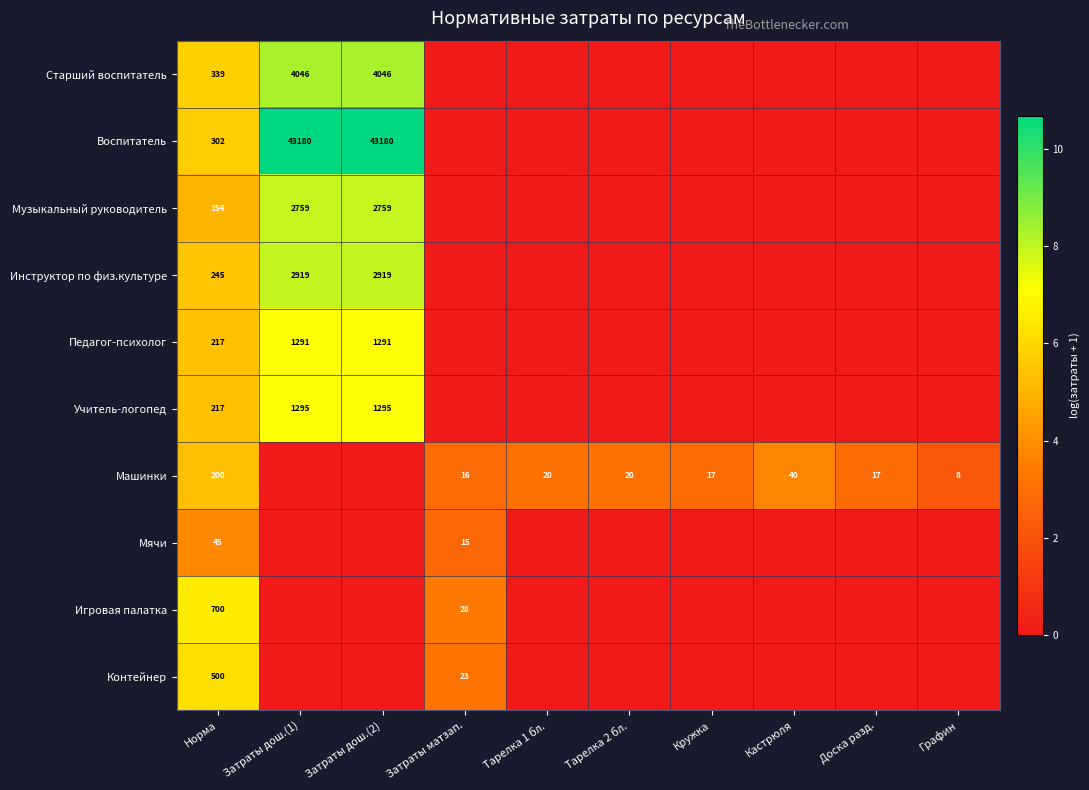

Is it true that Педагог-психолог equals 1938 at Затраты дош.(1)?

False